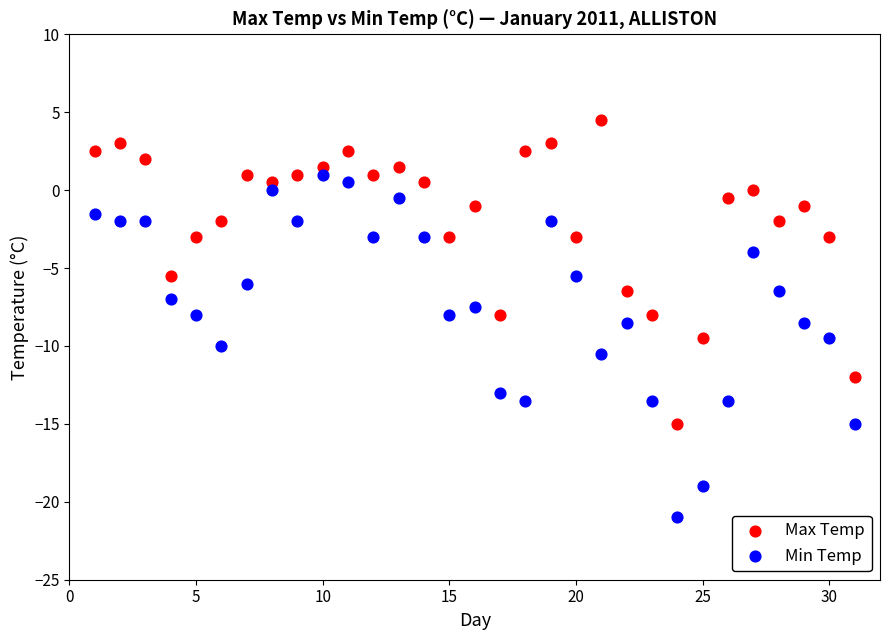

Which series has the widest spread of Y values?

Min Temp